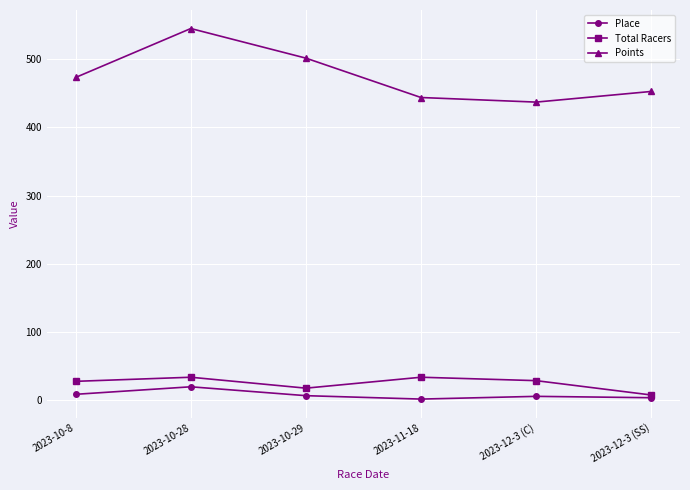

What is the sum of all Points values?

2852.6